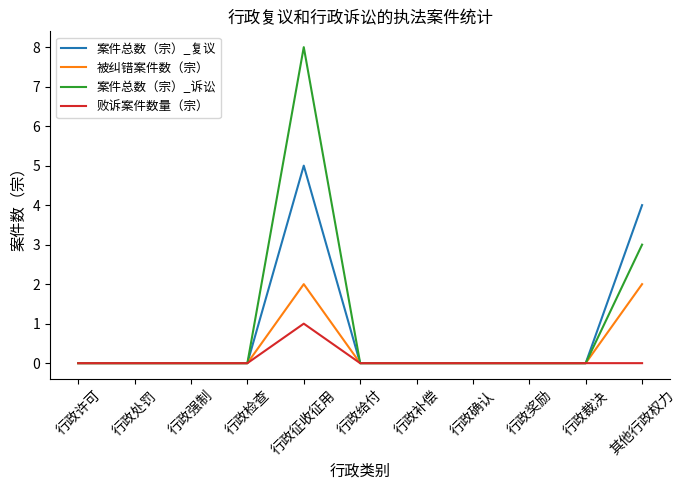

What are all the series names shown in the legend?

案件总数（宗）_复议, 被纠错案件数（宗）, 案件总数（宗）_诉讼, 败诉案件数量（宗）